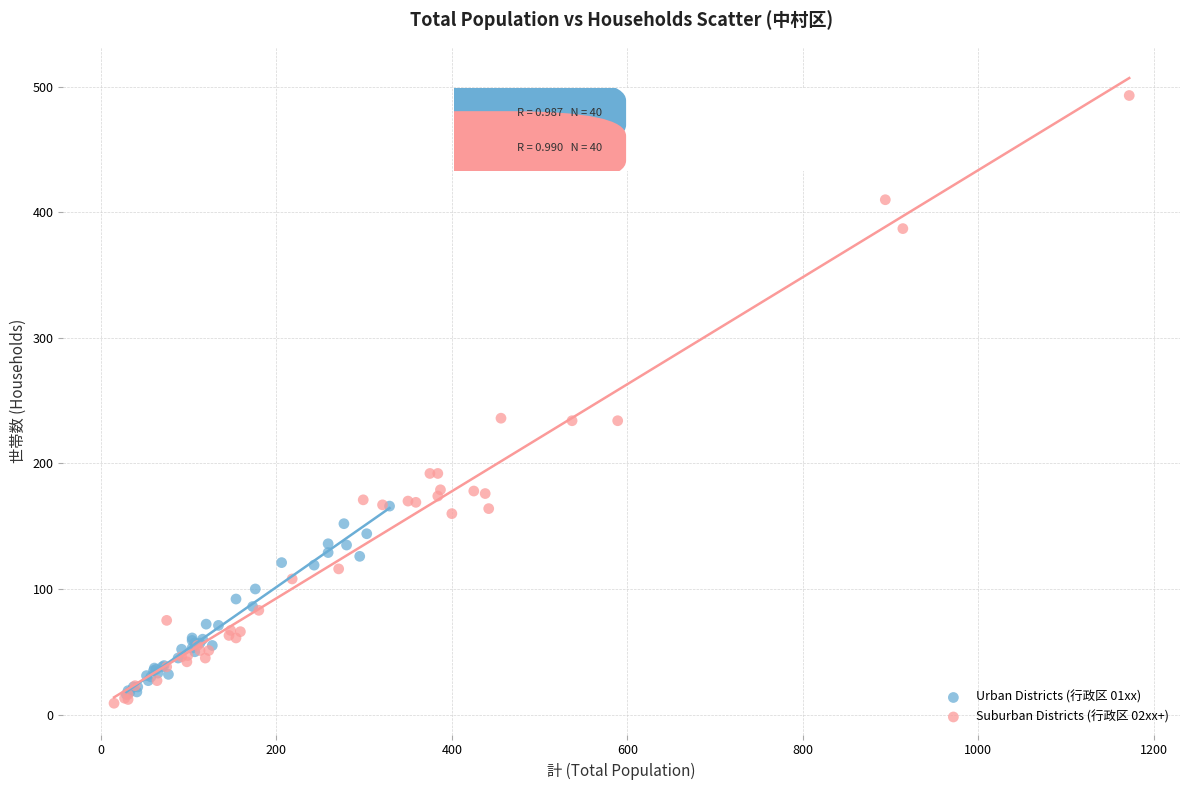

Which series has the largest Y range (max minus min)?

Suburban Districts (行政区 02xx+)